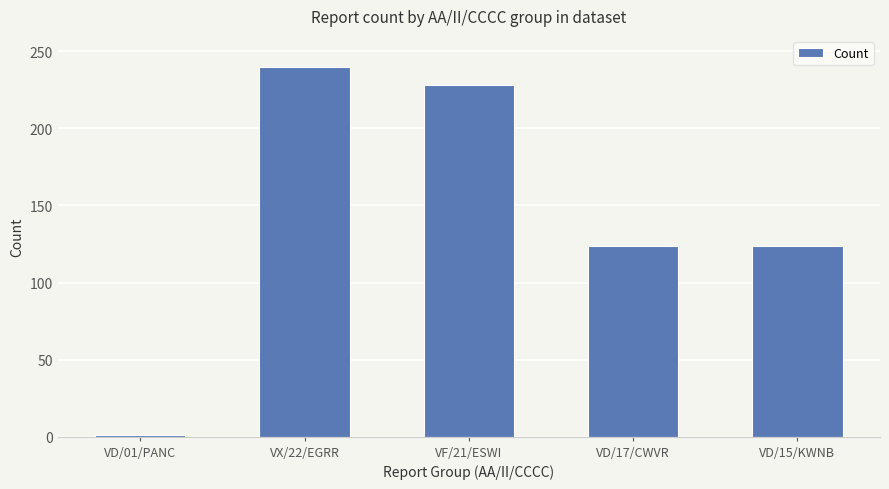

What is the label of the 5th bar from the left?

VD/15/KWNB